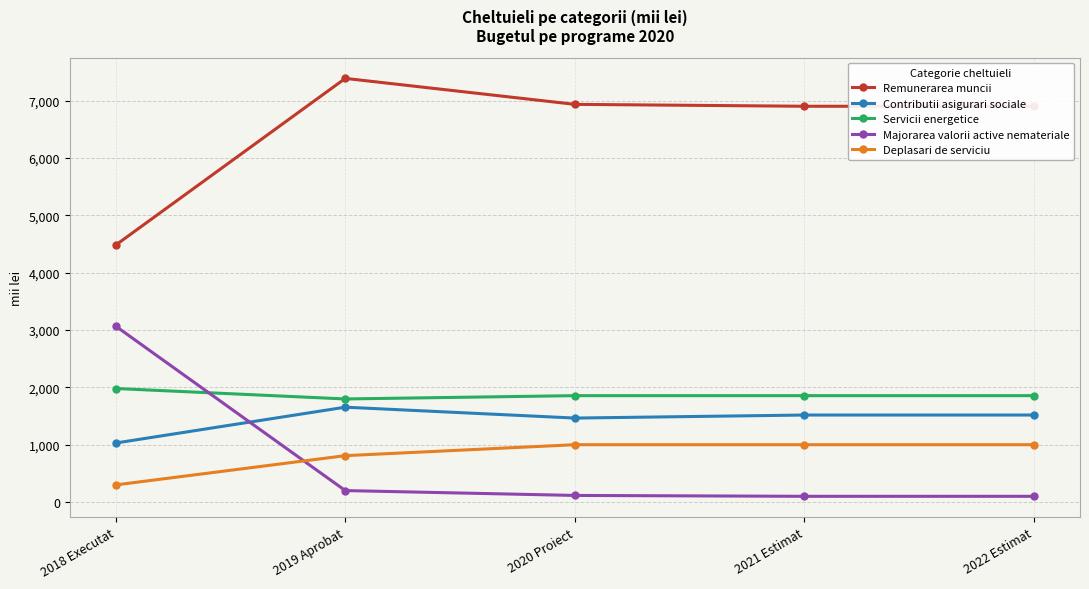

True or false: Servicii energetice has a value of 1980.0 at 2018 Executat.

True